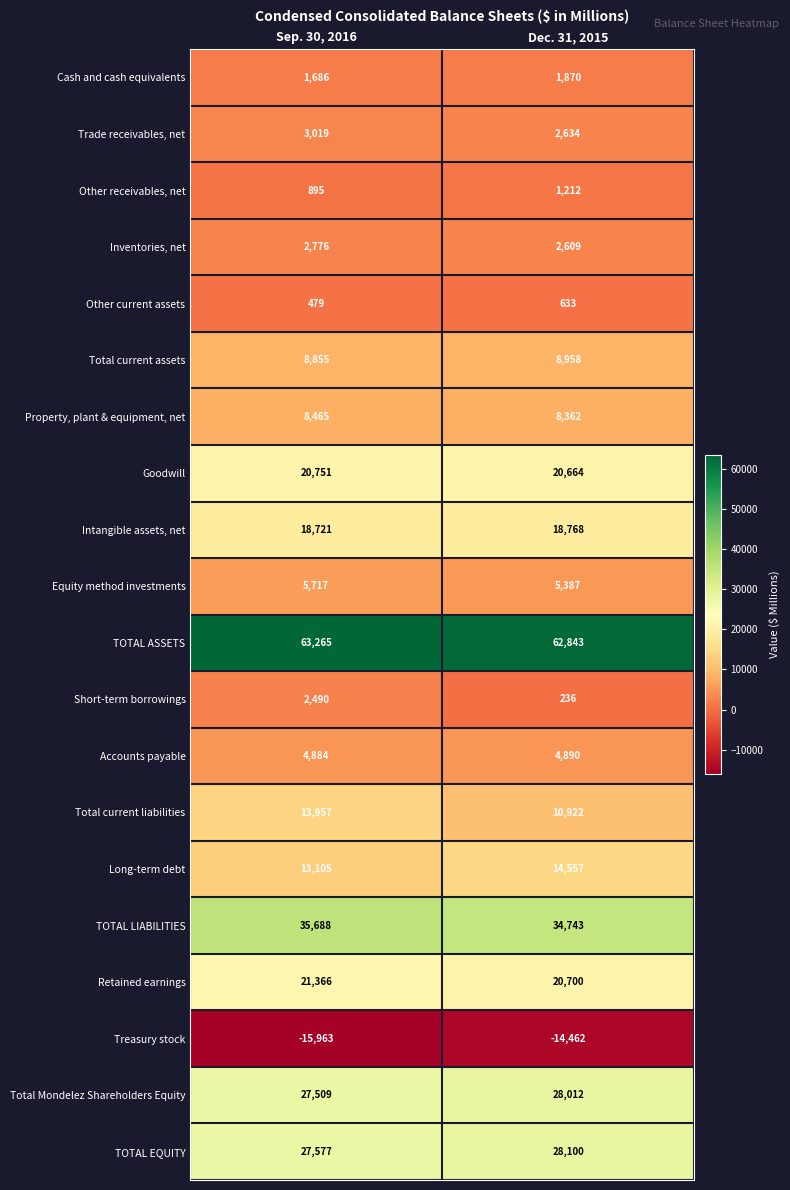

Rank the series by their maximum value, from highest to lowest.

TOTAL ASSETS, TOTAL LIABILITIES, TOTAL EQUITY, Total Mondelez Shareholders Equity, Retained earnings, Goodwill, Intangible assets, net, Long-term debt, Total current liabilities, Total current assets, Property, plant & equipment, net, Equity method investments, Accounts payable, Trade receivables, net, Inventories, net, Short-term borrowings, Cash and cash equivalents, Other receivables, net, Other current assets, Treasury stock